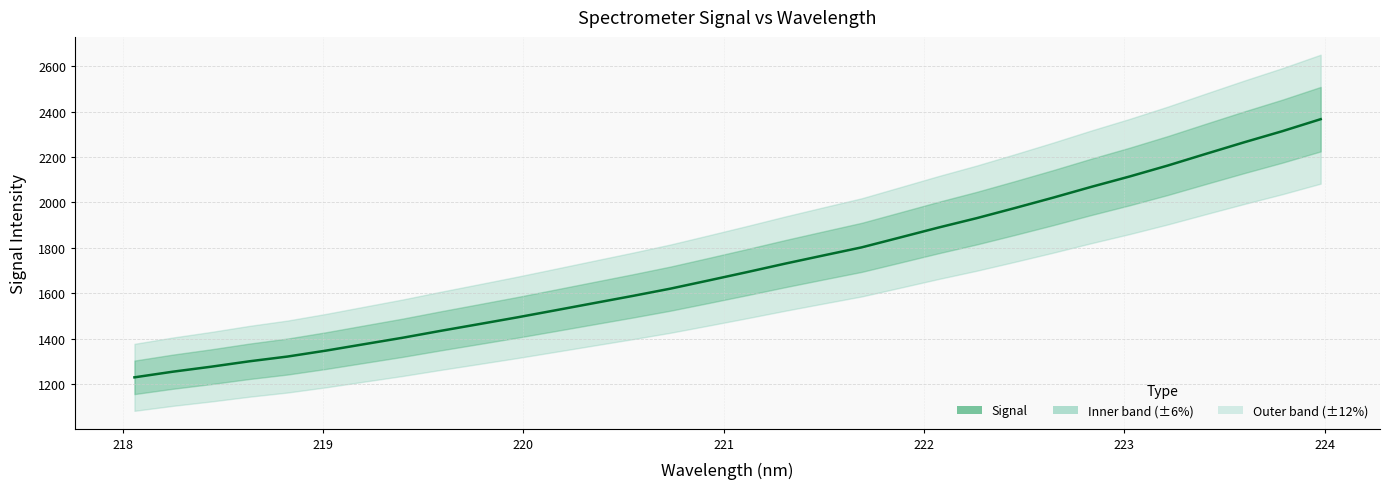

What is the difference between the maximum and second lowest values?

1112.2